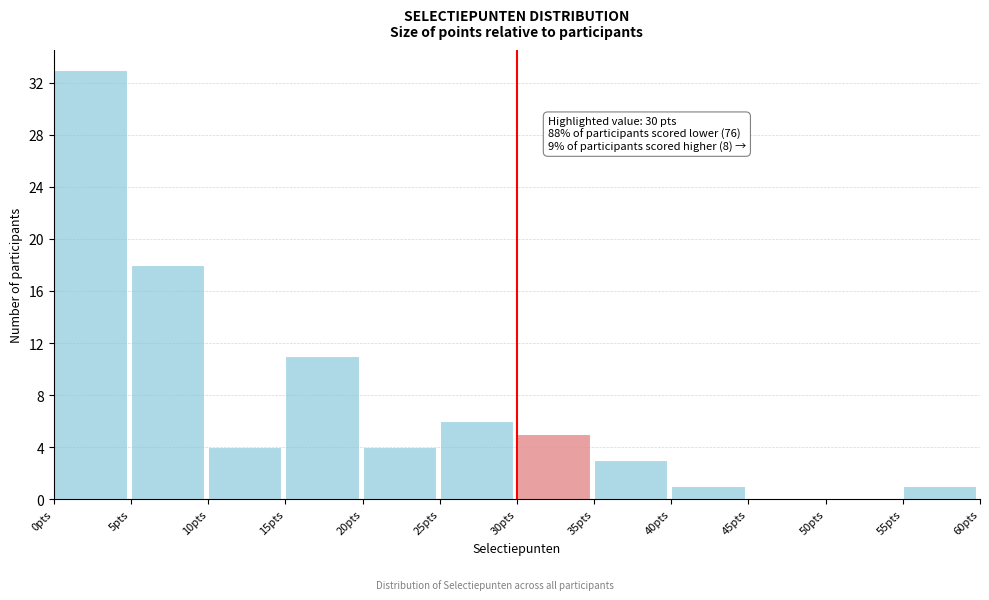

Which range on the x-axis has the tallest bar?

0 to 5